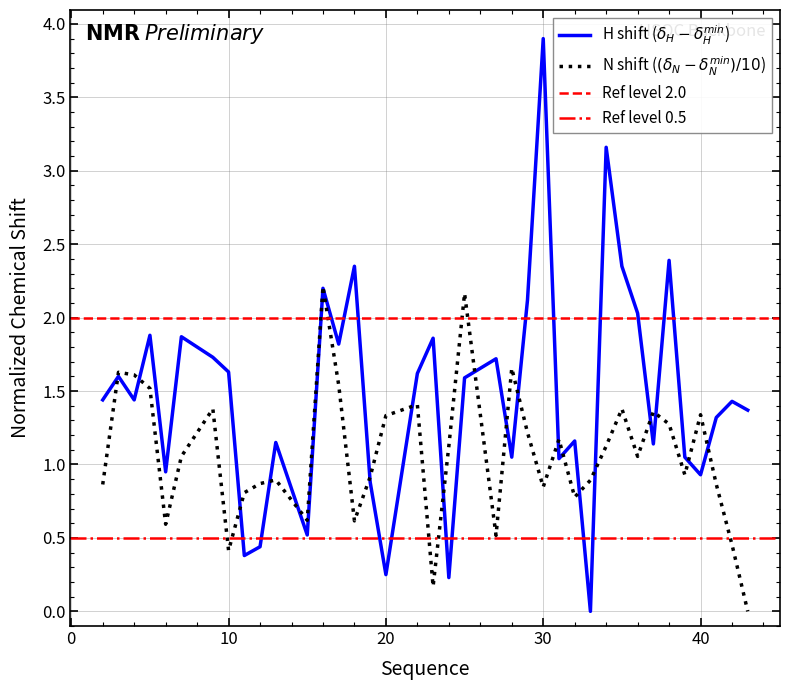

The Y_shift series shows 1.6 at 3. True or false?

True